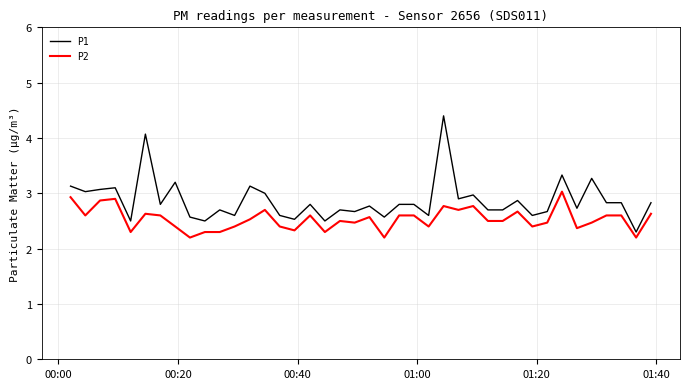

What is the sum of all P2 values?

101.3